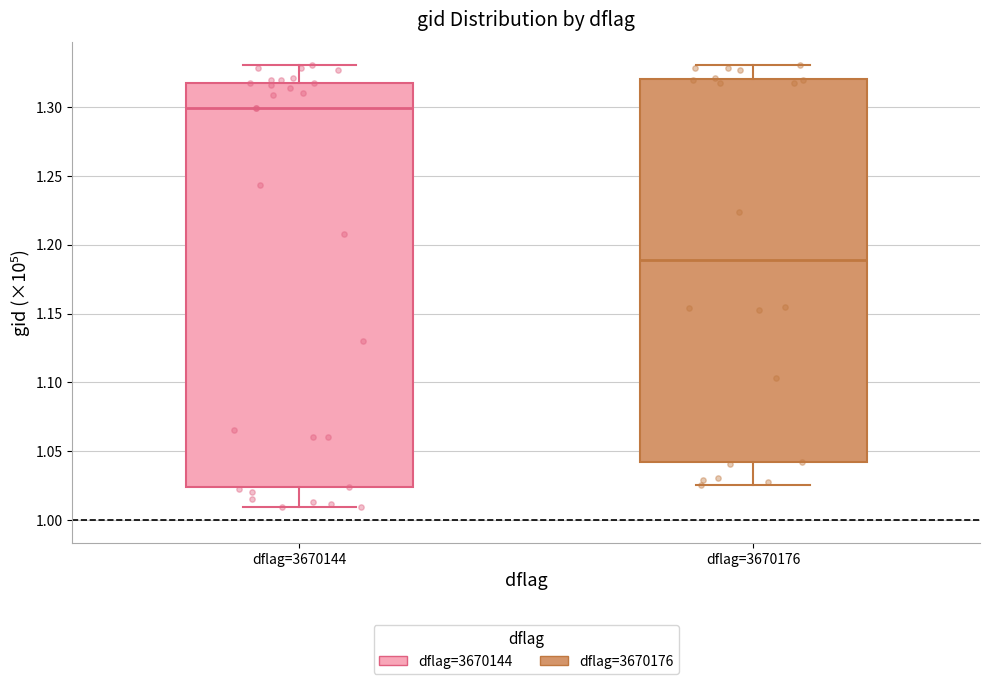

Reading left to right, read every box against the y-axis: the position of its median line, the range the box covers, and the ends of its whiskers. The values are not printed on the chart, so give them approximately, as read against the axis.

dflag=3670144: median 1.300, box 1.025 to 1.320, whiskers 1.010 to 1.330
dflag=3670176: median 1.190, box 1.040 to 1.320, whiskers 1.025 to 1.330